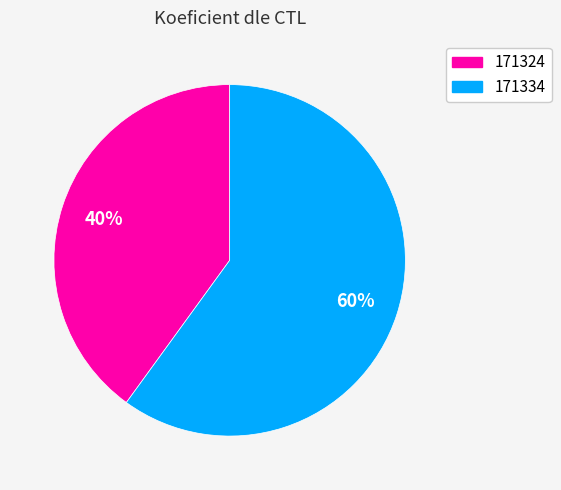

Count the number of slices in the pie.

2